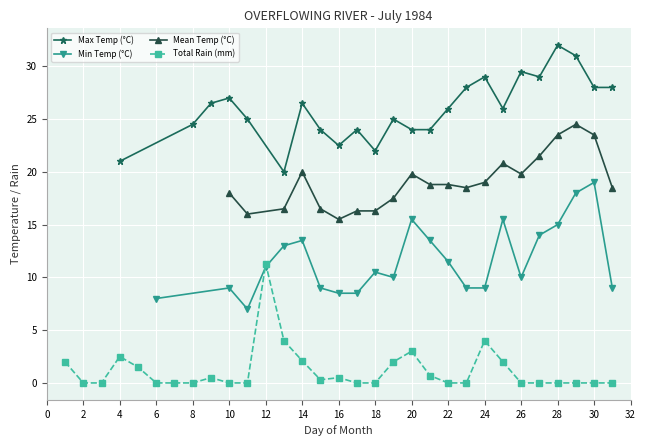

True or false: Max Temp (°C) has more than 1 interior local peaks.

True